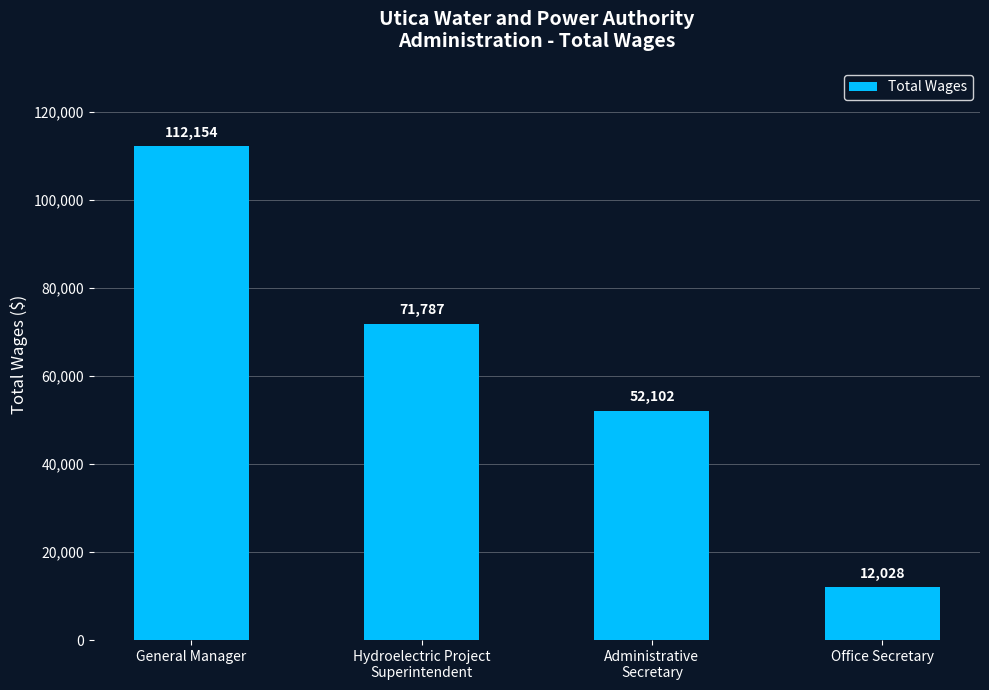

What is the difference between the values at General Manager and Administrative
Secretary?

60052